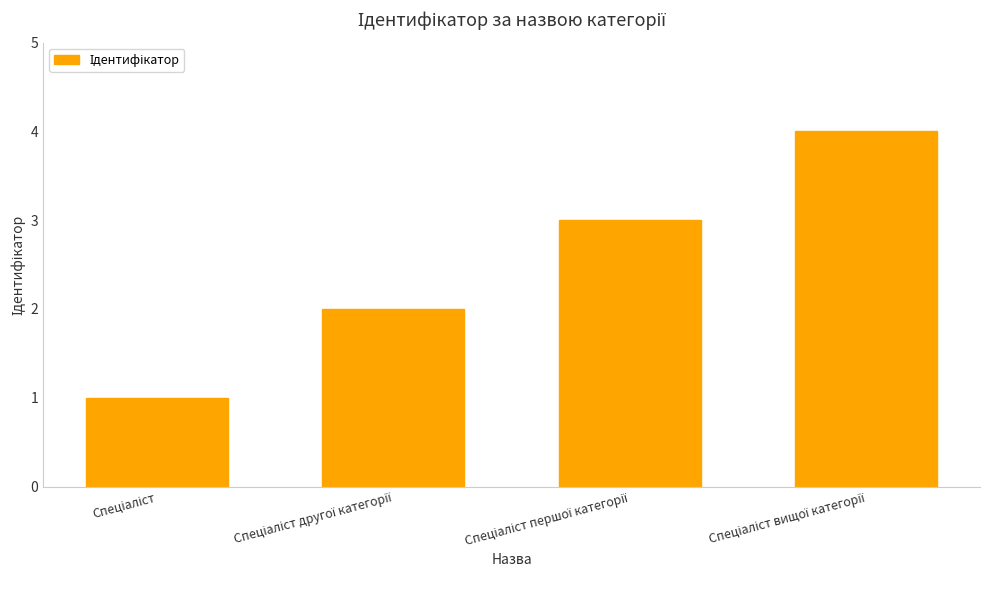

How many series are shown in this chart?

1